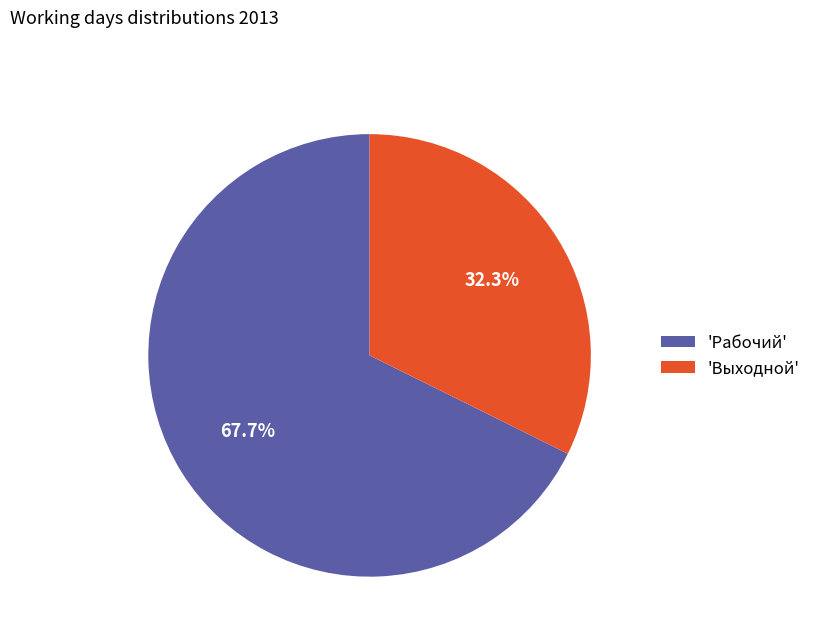

To the nearest percent, what is the average slice percentage?

50%